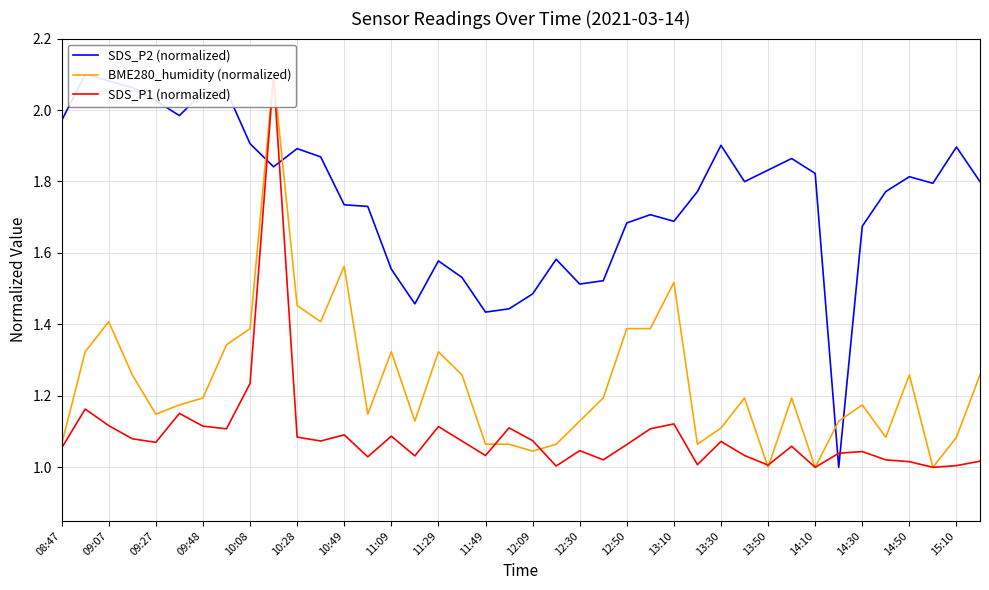

List the series in order of their peak value, highest first.

SDS_P2 (normalized), BME280_humidity (normalized), SDS_P1 (normalized)